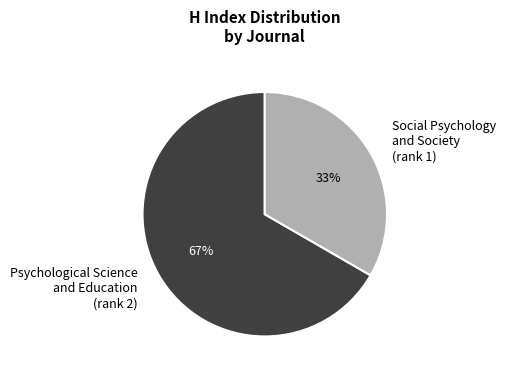

What is the majority slice?

Psychological Science and Education